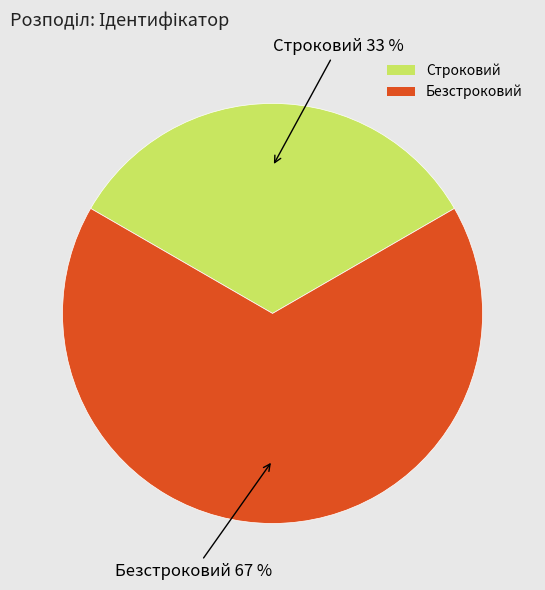

True or false: Строковий accounts for 33% of the total.

True